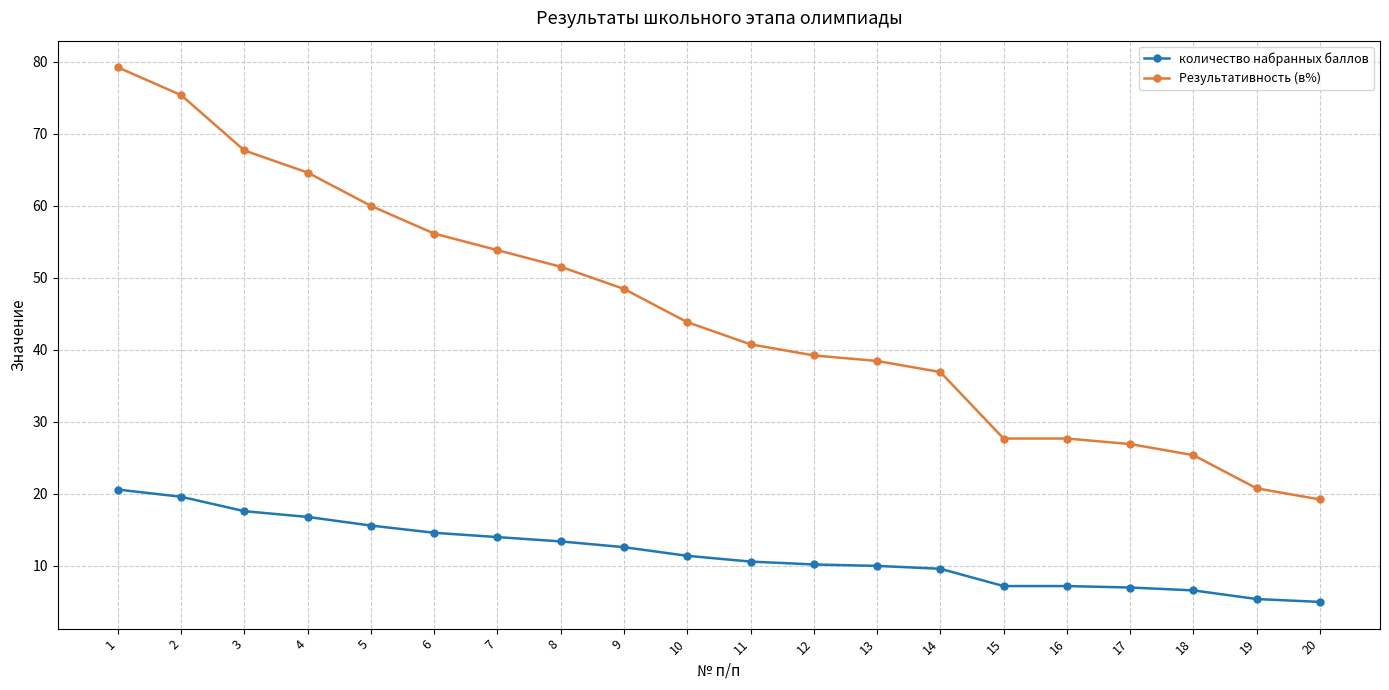

List the series in order of their peak value, highest first.

Результативность (в%), количество набранных баллов